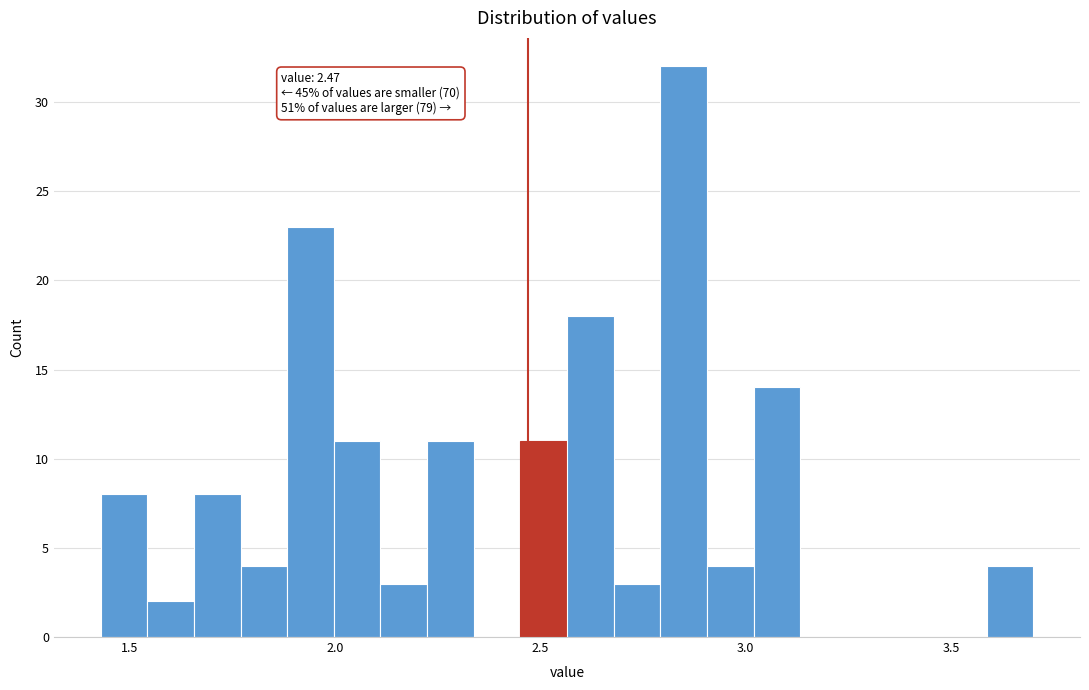

Around what value on the x-axis is the tallest bar? Give the approximate position of its centre, as read against the axis.

2.85